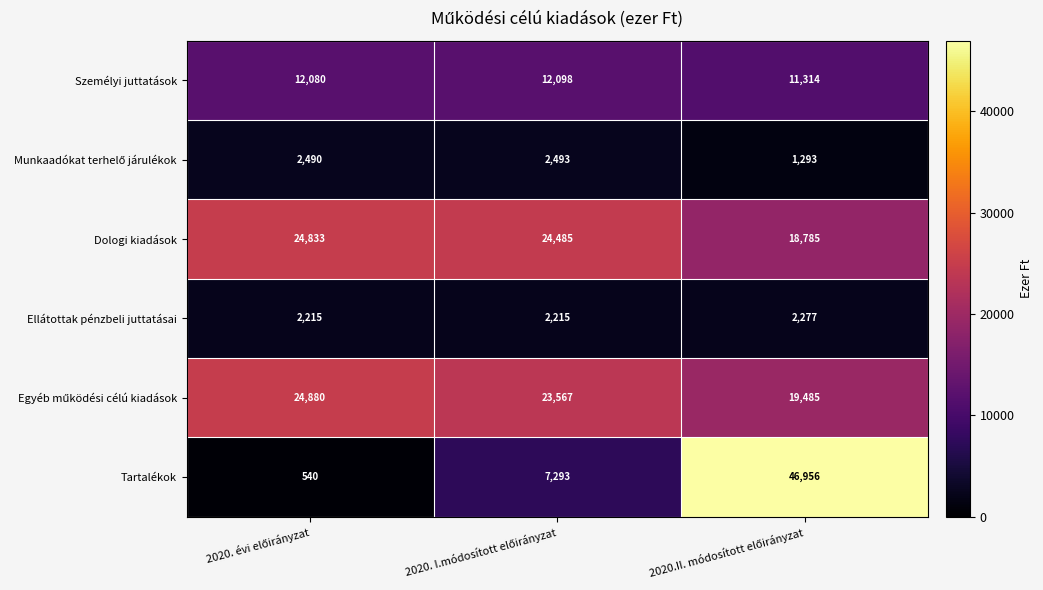

At how many categories does at least one series exceed 19152?

3